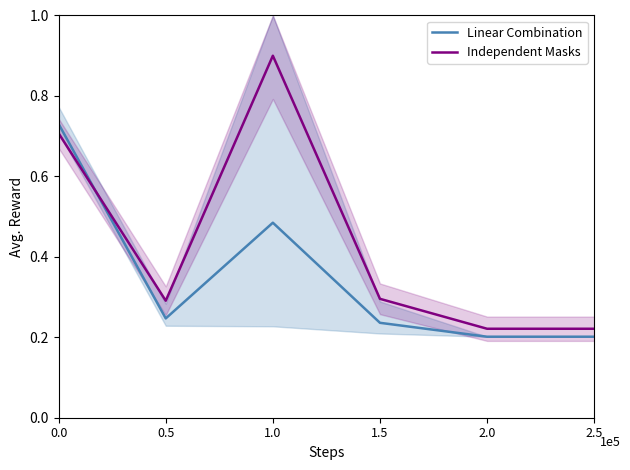

Does the chart display data point markers on the line(s)?

No